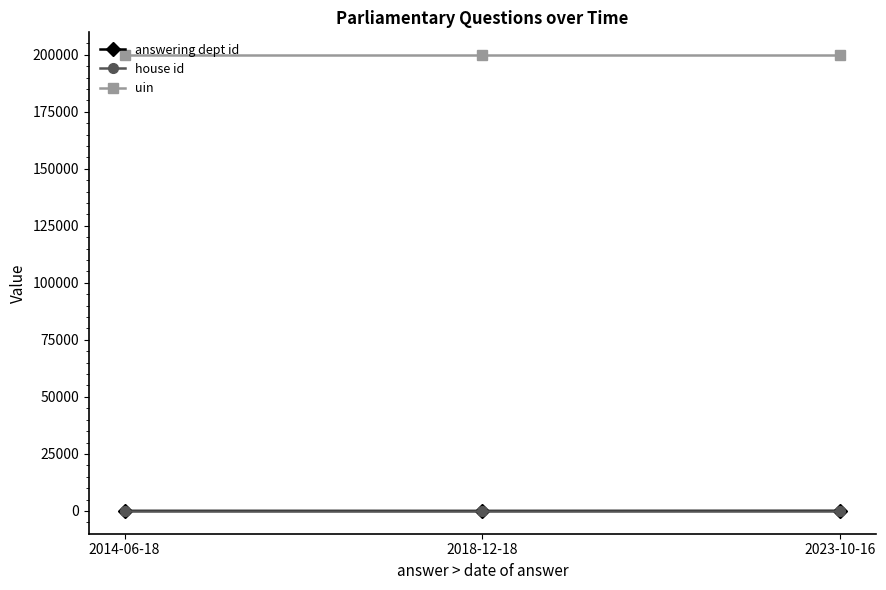

What is the maximum value shown in the chart?

199851